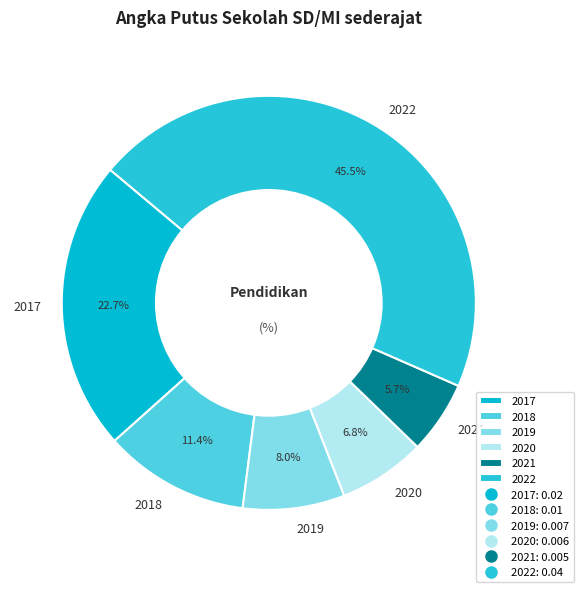

How many segments does this pie chart have?

6